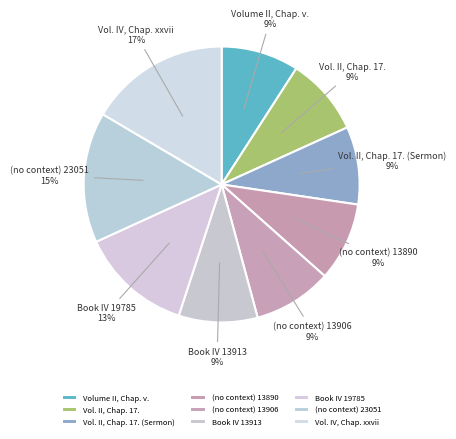

Is it true that Volume II, Chap. v. is 9% of the pie?

True